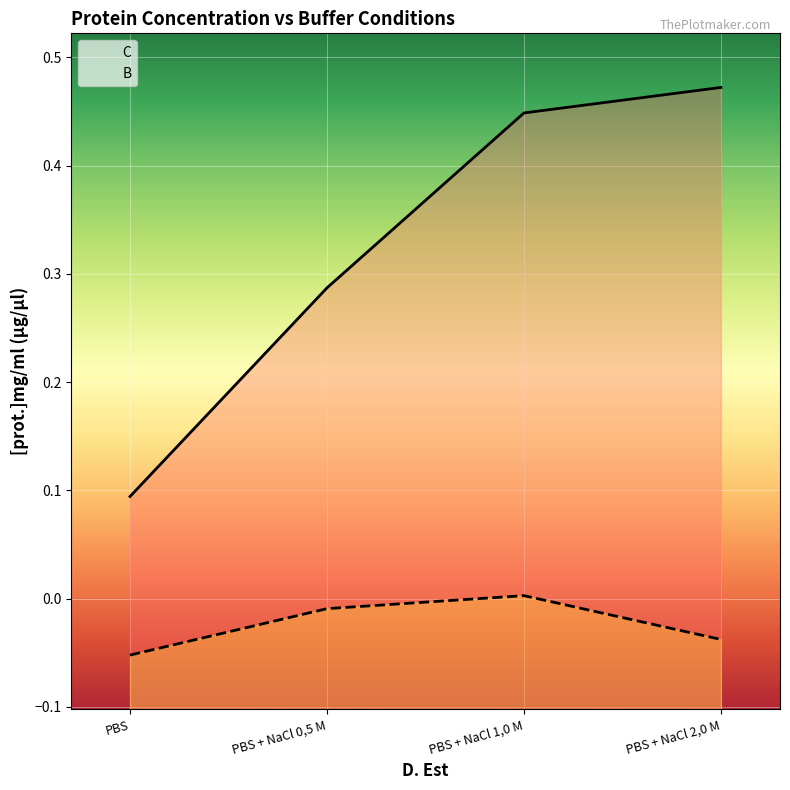

What is the spread (max minus min) of values at 3?

0.4